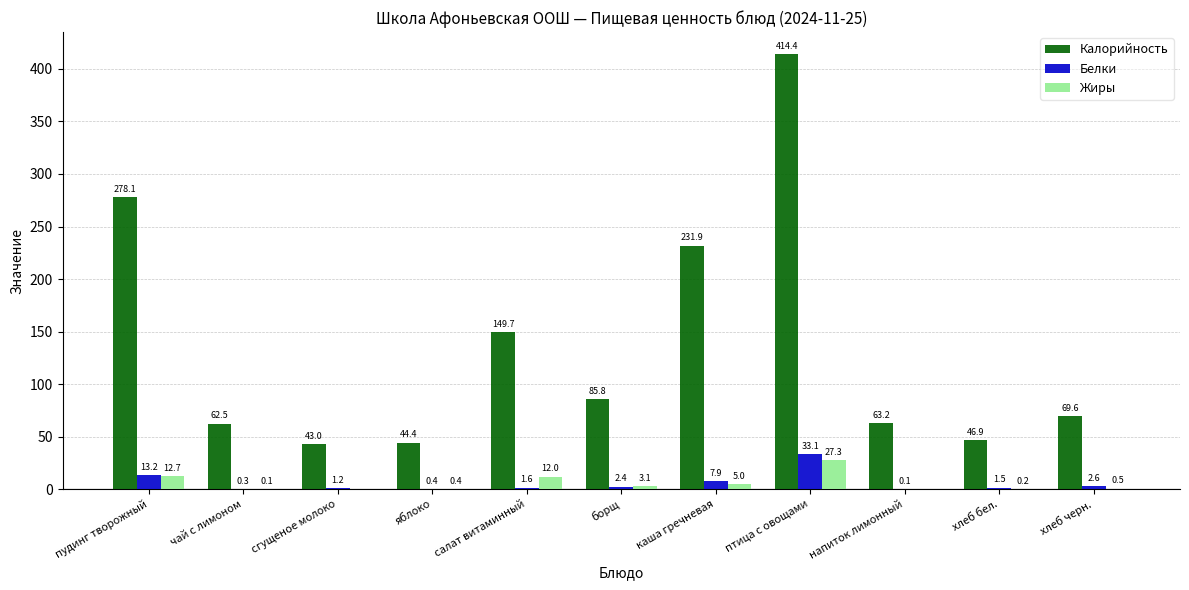

How many groups of bars are there?

11